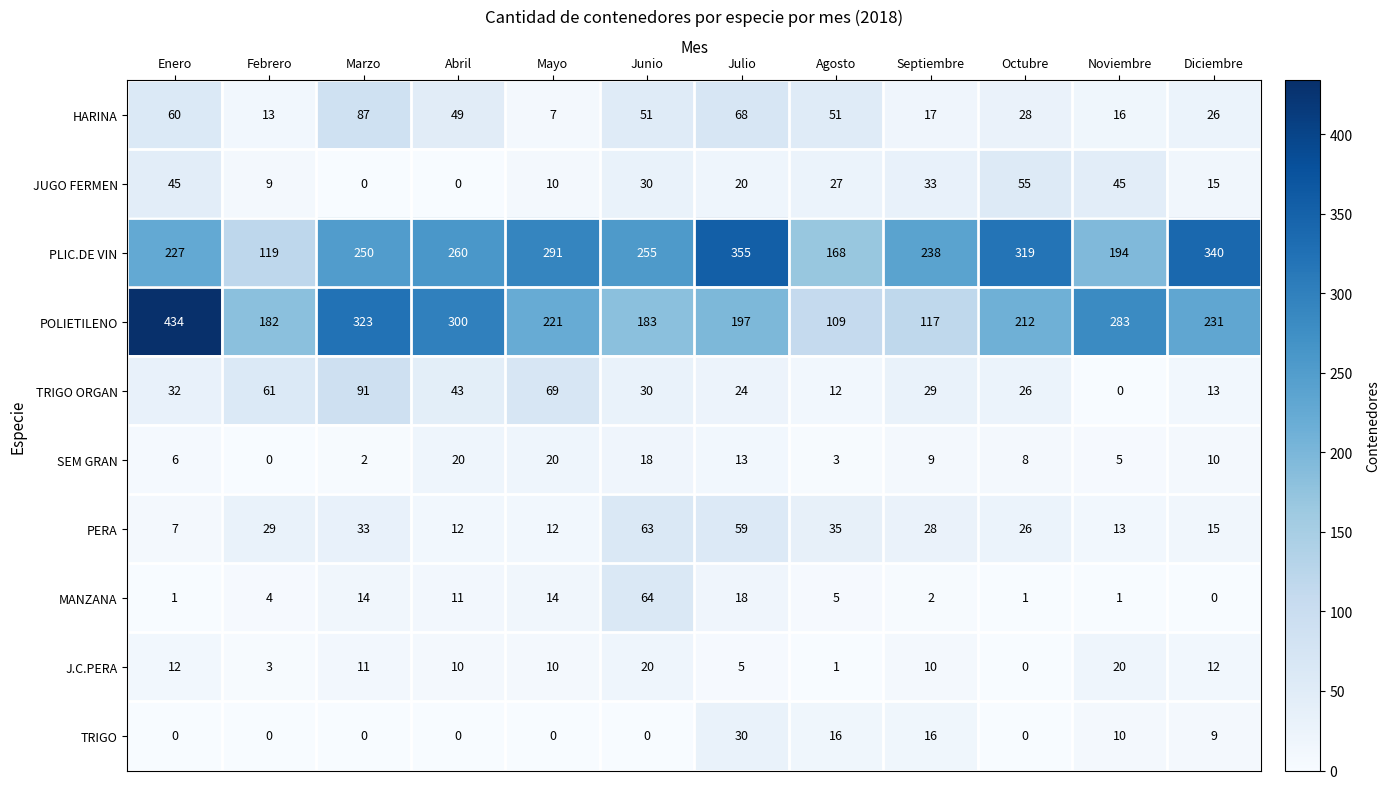

What is the average value of the POLIETILENO series?

233